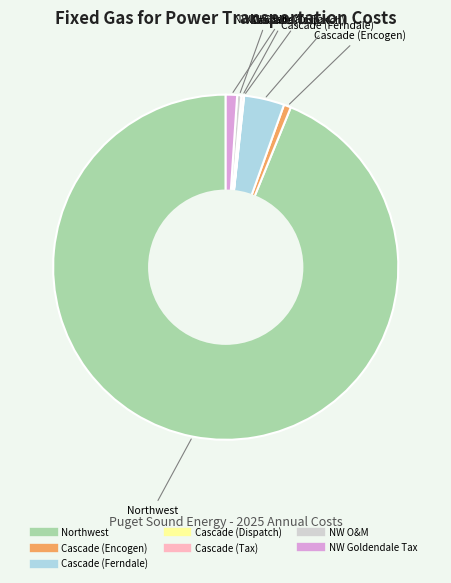

Is the sum of Northwest and Cascade (Ferndale) greater than half?

Yes